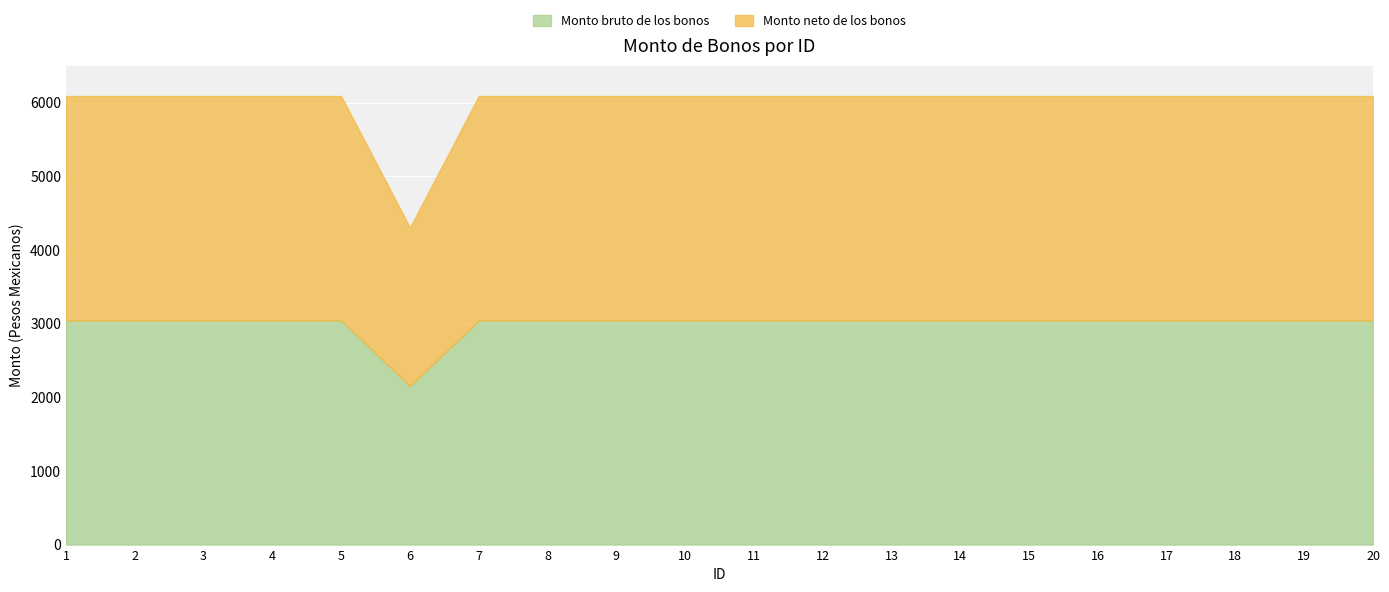

The Monto neto de los bonos series shows 3983.2 at 4. True or false?

False